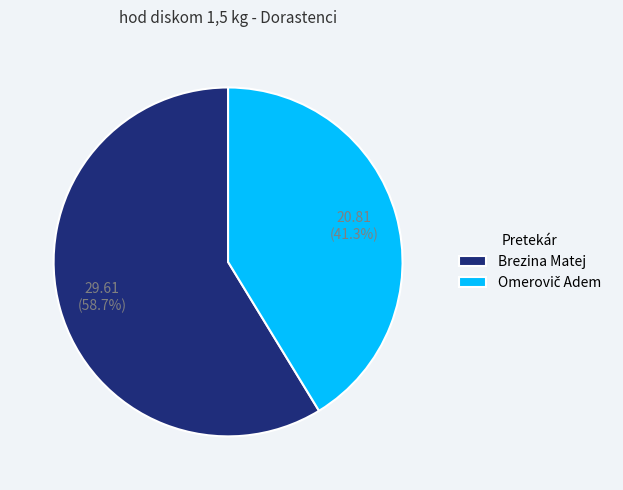

Which category has the biggest portion of the pie?

Brezina Matej